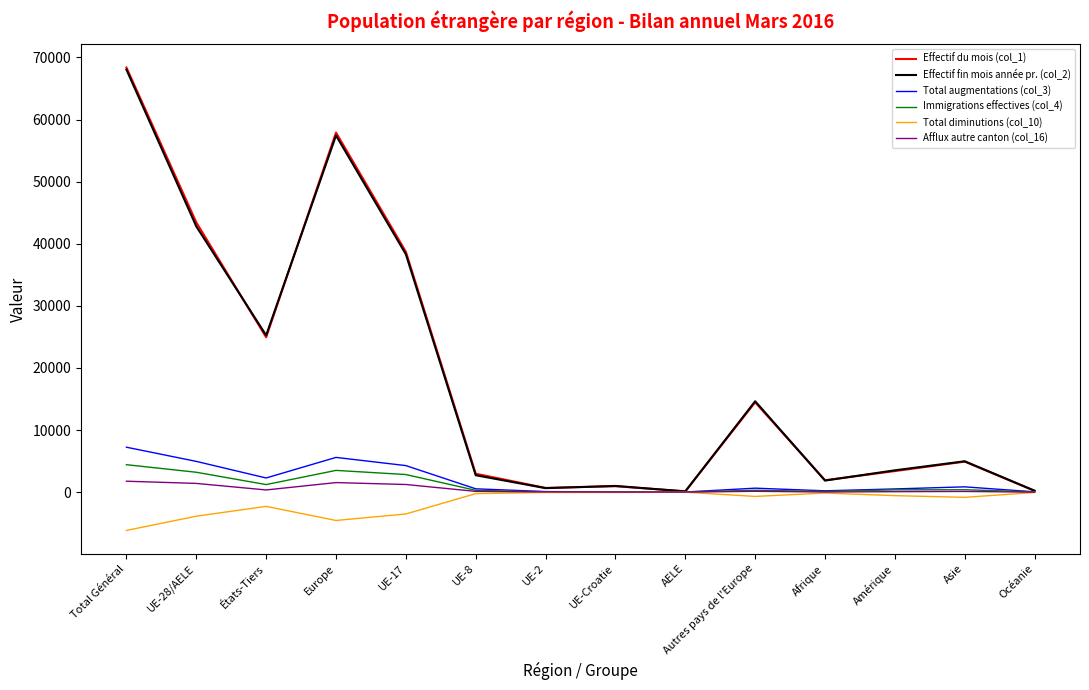

Is the value of Afflux autre canton (col_16) at UE-28/AELE greater than the value of Total diminutions (col_10) at Europe?

Yes